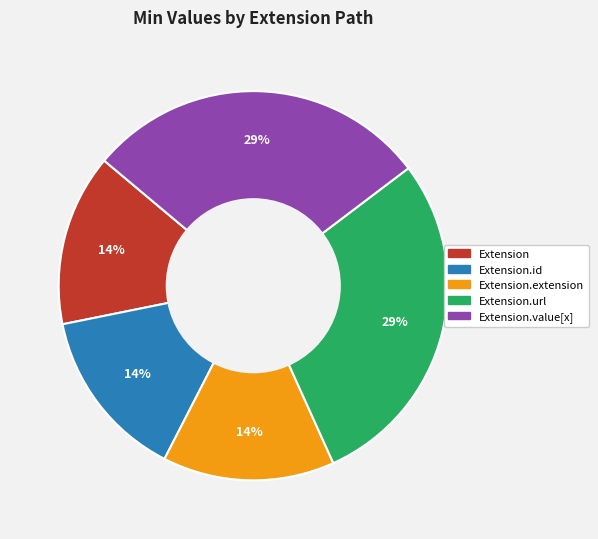

Is there a majority slice in this chart?

No